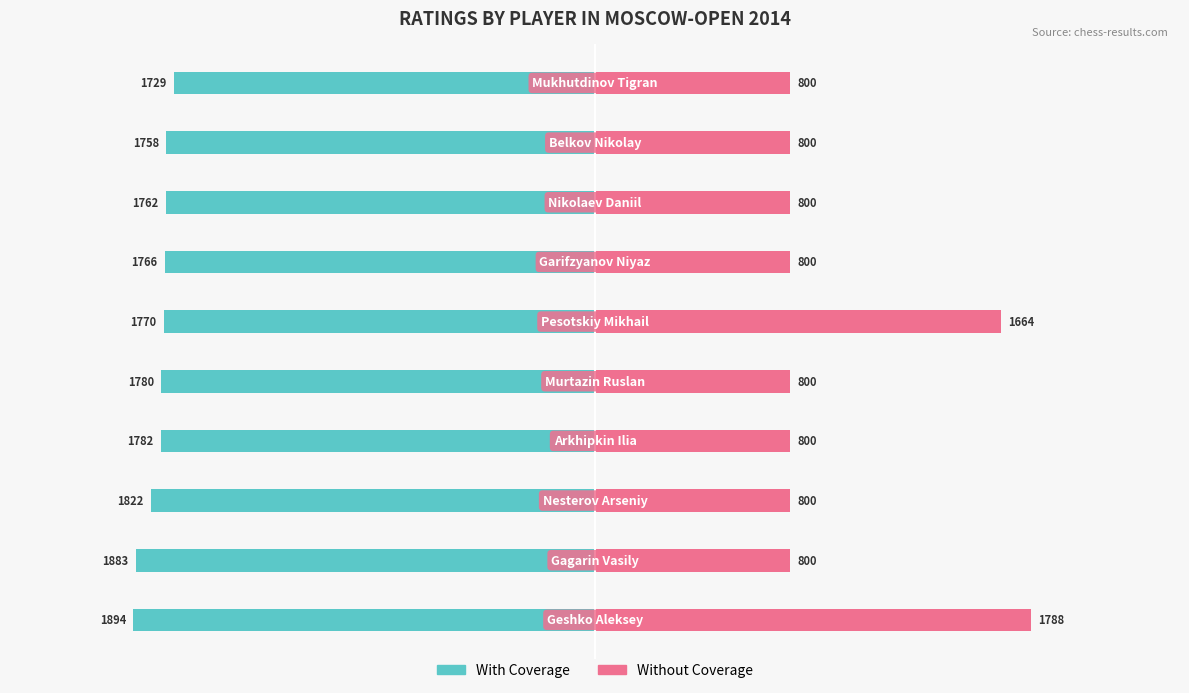

Between 5 and 4, which is larger?

5